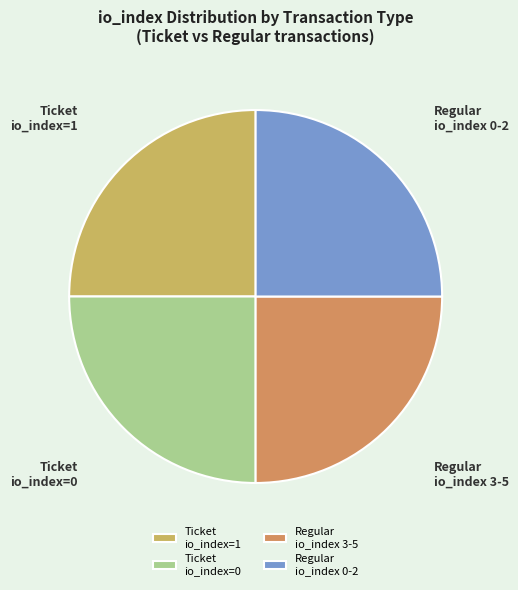

Is Regular io_index 0-2 the majority of the pie?

No